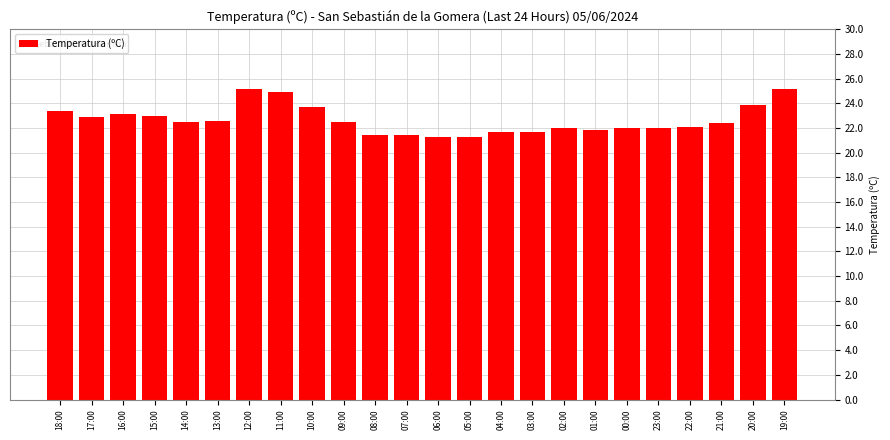

What is the change in value from 16:00 to 02:00?

-1.1